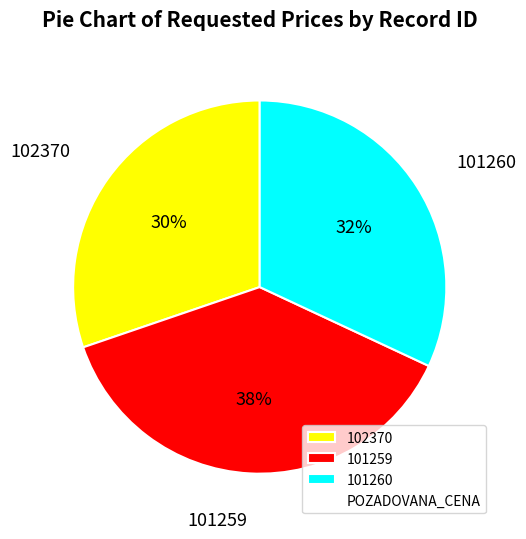

Rank the categories by value from highest to lowest.

101259, 101260, 102370